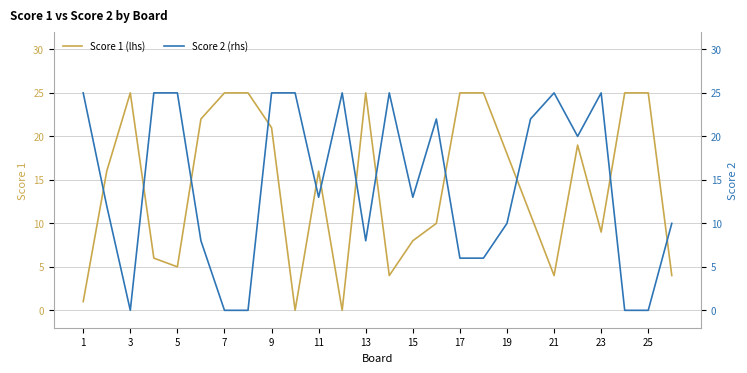

What is the highest value of the Score 1 (lhs) series?

25